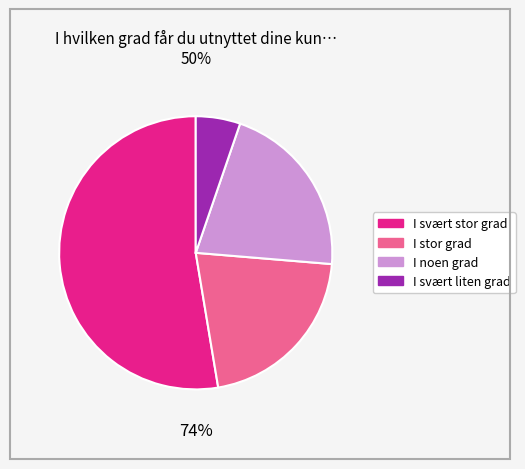

What is the change in value from I stor grad to I svært liten grad?

-3